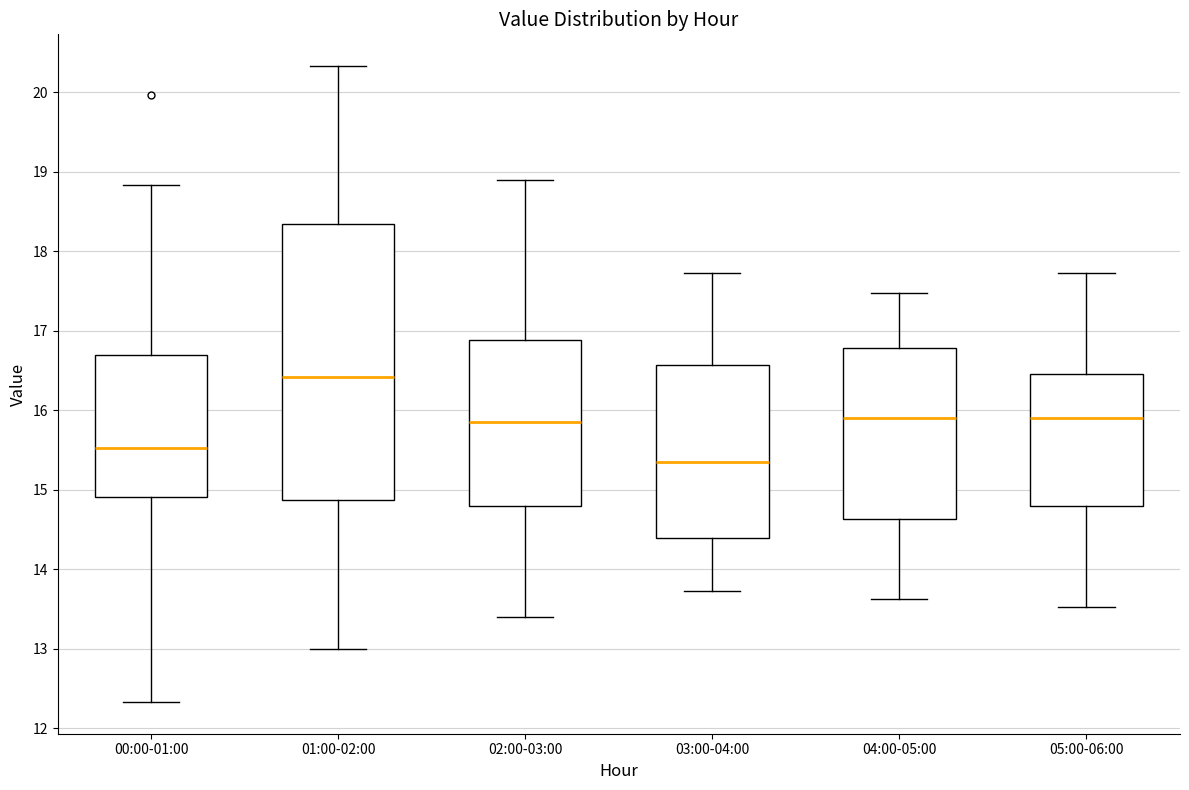

Reading left to right, read every box against the y-axis: the position of its median line, the range the box covers, and the ends of its whiskers. The values are not printed on the chart, so give them approximately, as read against the axis.

00:00-01:00: median 15.5, box 14.9 to 16.7, whiskers 12.3 to 18.8
01:00-02:00: median 16.4, box 14.9 to 18.3, whiskers 13.0 to 20.3
02:00-03:00: median 15.9, box 14.8 to 16.9, whiskers 13.4 to 18.9
03:00-04:00: median 15.4, box 14.4 to 16.6, whiskers 13.7 to 17.7
04:00-05:00: median 15.9, box 14.6 to 16.8, whiskers 13.6 to 17.5
05:00-06:00: median 15.9, box 14.8 to 16.5, whiskers 13.5 to 17.7